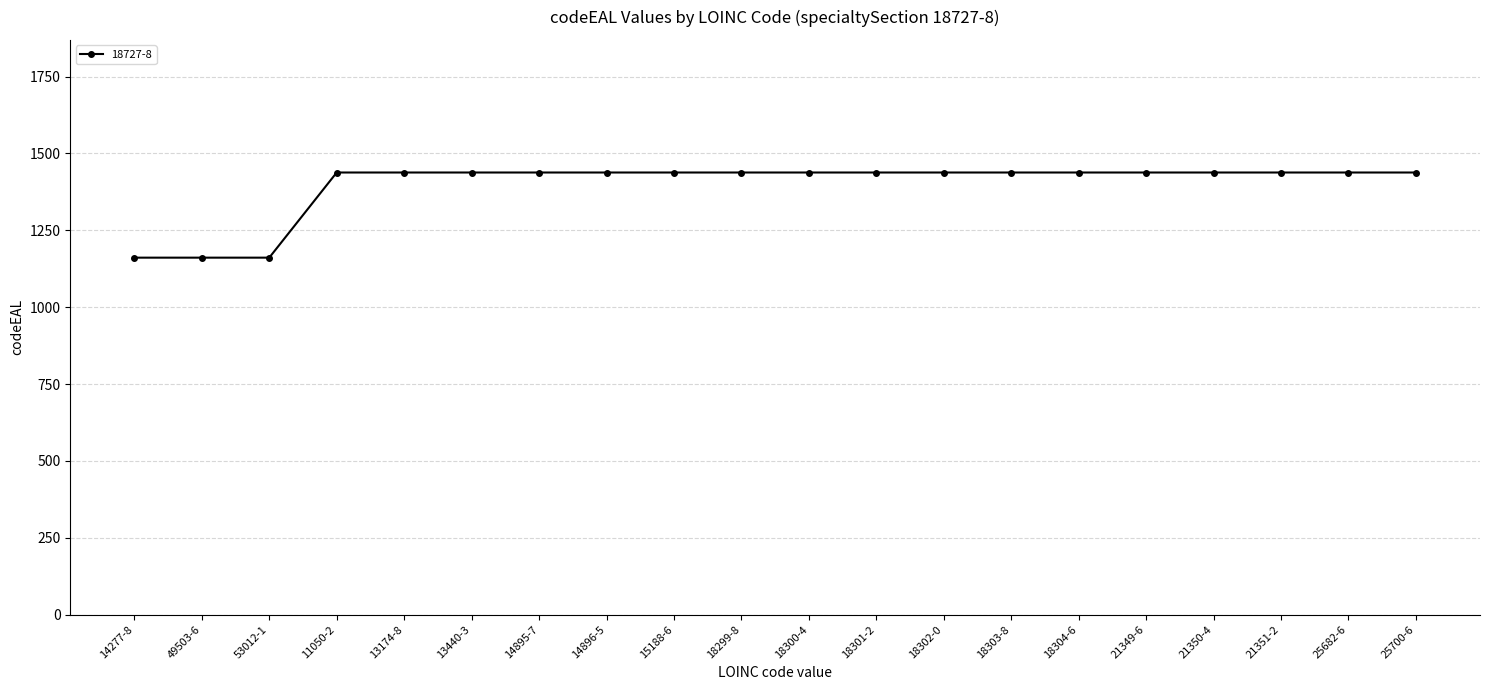

True or false: the data shows 2483.2 at 11050-2.

False